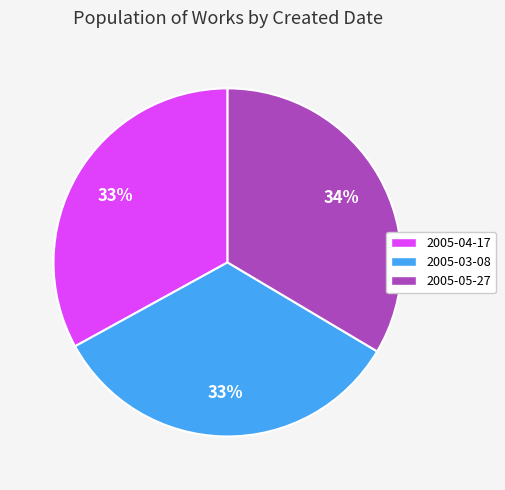

Which has a higher value, 2005-05-27 or 2005-04-17?

2005-05-27